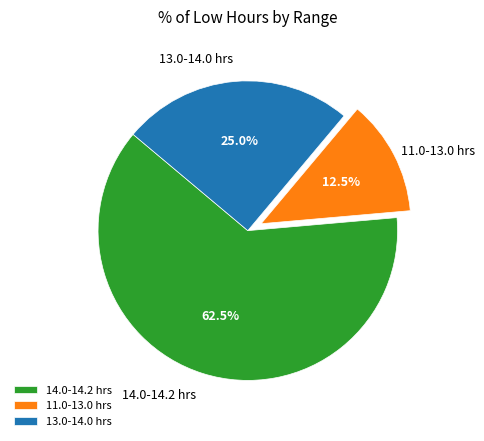

Which category has the smallest portion of the pie?

11.0-13.0 hrs